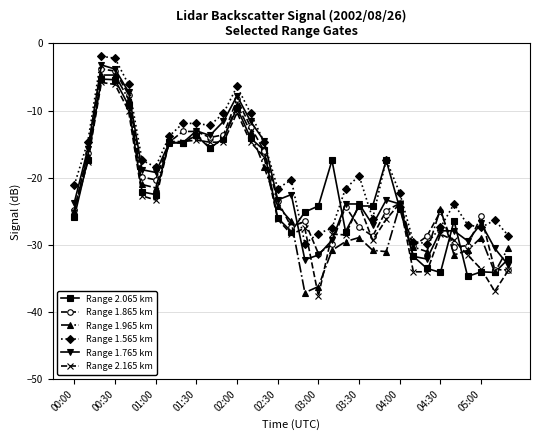

Does the chart have visible grid lines?

Yes